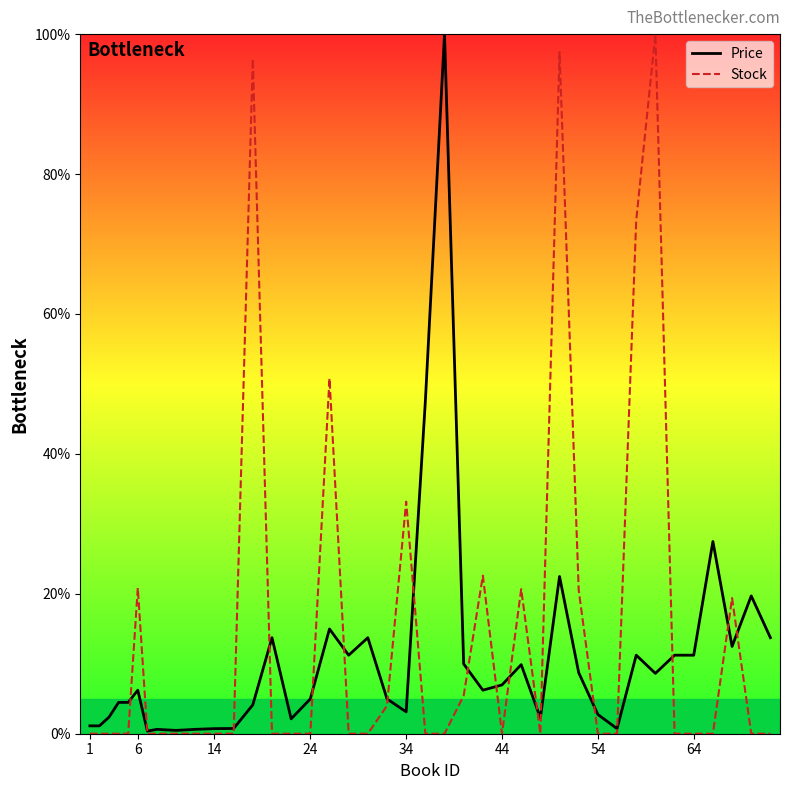

Reading left to right, extract all data points from this chart.

Price: 1.1	1.1	2.4	4.5	4.5	6.2	0.4	0.6	0.5	0.6	0.7	0.8	4.1	13.7	2.1	5.0	15.0	11.2	13.7	5.0	3.1	47.5	100.0	10.0	6.2	7.0	9.9	2.2	22.5	8.7	2.8	0.7	11.2	8.6	11.2	11.2	27.5	12.5	19.7	13.7
Stock: 0.0	0.0	0.0	0.0	0.0	20.8	0.0	0.0	0.0	0.0	0.0	0.0	96.5	0.0	0.0	0.0	50.8	0.0	0.0	4.0	33.2	0.0	0.0	5.4	22.6	0.0	20.7	0.0	97.4	20.5	0.0	0.0	73.4	100.0	0.0	0.0	0.0	19.4	0.0	0.0